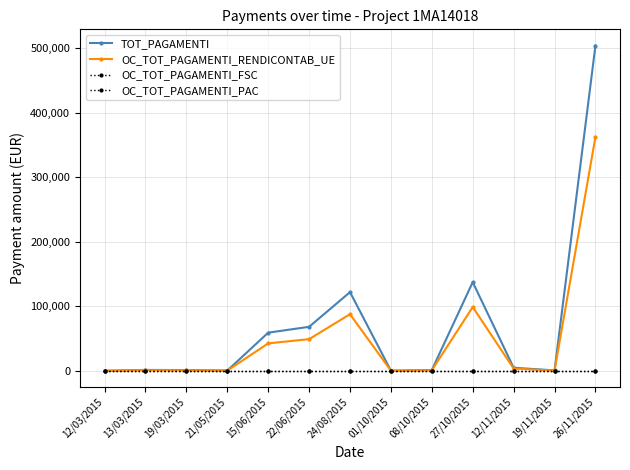

What is the approximate value of TOT_PAGAMENTI at 27/10/2015?

137328.8